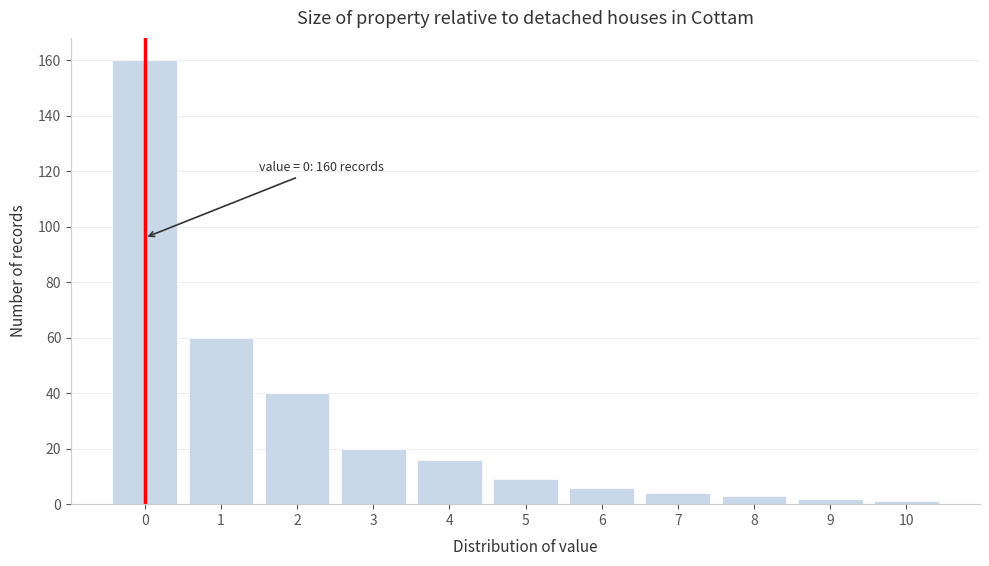

Reading left to right, what are all the values shown in this chart?

0=160	1=60	2=40	3=20	4=16	5=9	6=6	7=4	8=3	9=2	10=1